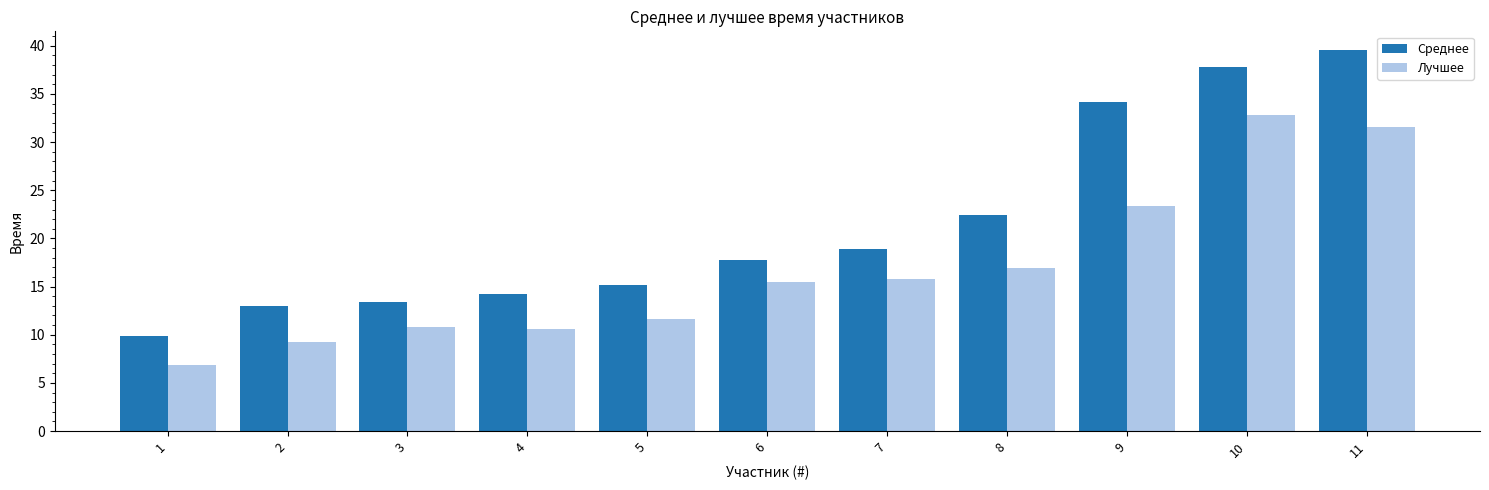

What is the spread (max minus min) of values at 7?

3.1